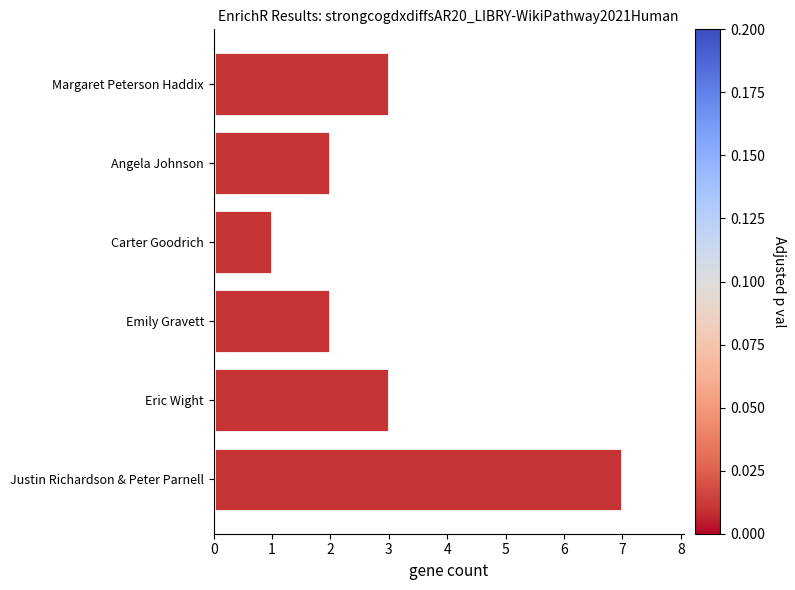

What is the difference between the maximum and minimum values?

6